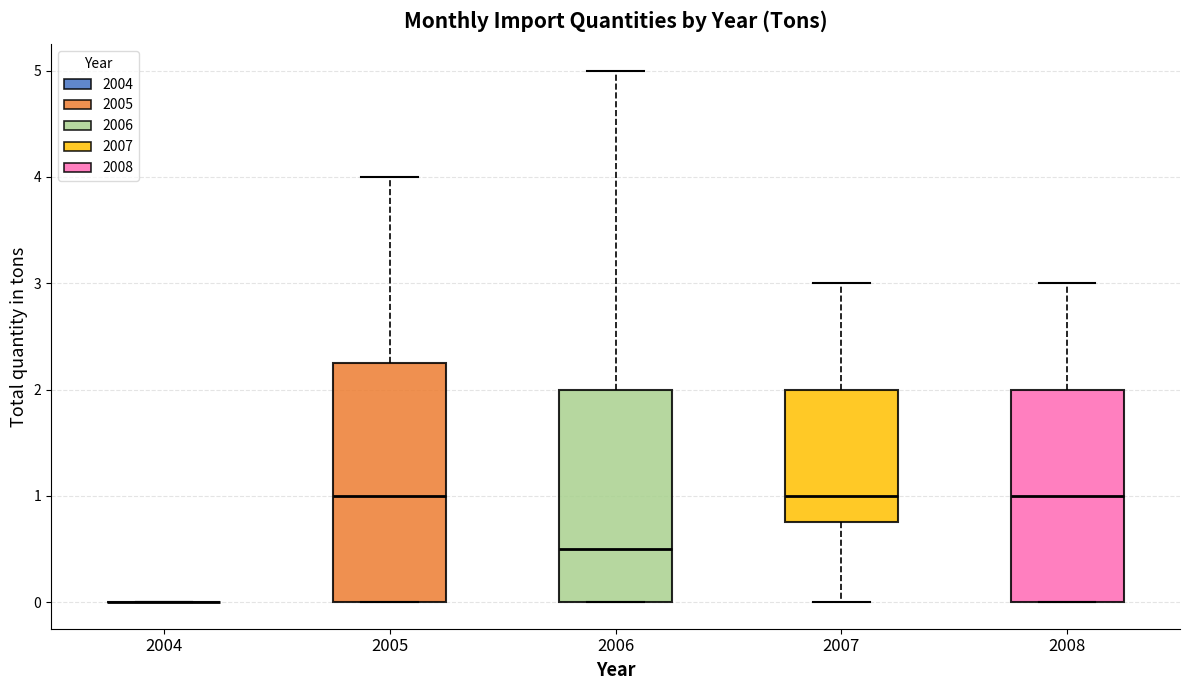

Reading left to right, transcribe this box plot: for each box, give where its median line is, the range the box spans, and where its two whiskers end, as read against the y-axis. The values are not printed on the chart, so give them approximately, as read against the axis.

2004: box collapsed to a line at 0.0, whiskers 0.0 to 0.0
2005: median 1.0, box 0.0 to 2.3, whiskers 0.0 to 4.0
2006: median 0.5, box 0.0 to 2.0, whiskers 0.0 to 5.0
2007: median 1.0, box 0.8 to 2.0, whiskers 0.0 to 3.0
2008: median 1.0, box 0.0 to 2.0, whiskers 0.0 to 3.0